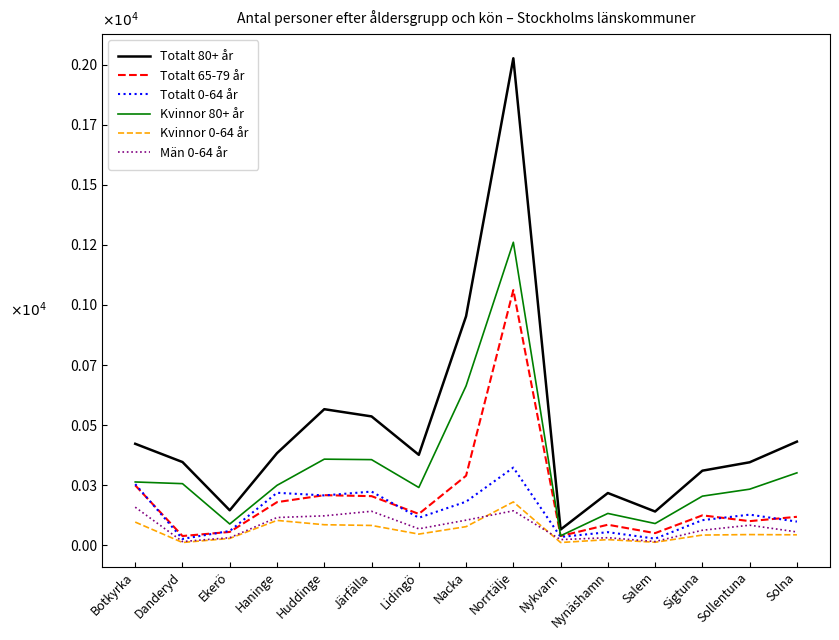

Reading right to left, extract all data points from this chart.

Totalt 80+ år: 431	345	310	140	217	65	2027	953	376	536	566	383	145	346	422
Totalt 65-79 år: 118	100	124	50	85	38	1062	289	130	204	208	179	55	38	249
Totalt 0-64 år: 98	127	104	27	54	34	323	181	114	223	207	218	59	26	254
Kvinnor 80+ år: 301	233	204	90	132	39	1261	663	240	356	358	249	88	256	263
Kvinnor 0-64 år: 43	44	42	12	23	11	180	77	46	82	85	103	28	11	96
Män 0-64 år: 55	83	62	15	31	23	143	104	68	141	122	115	31	15	158